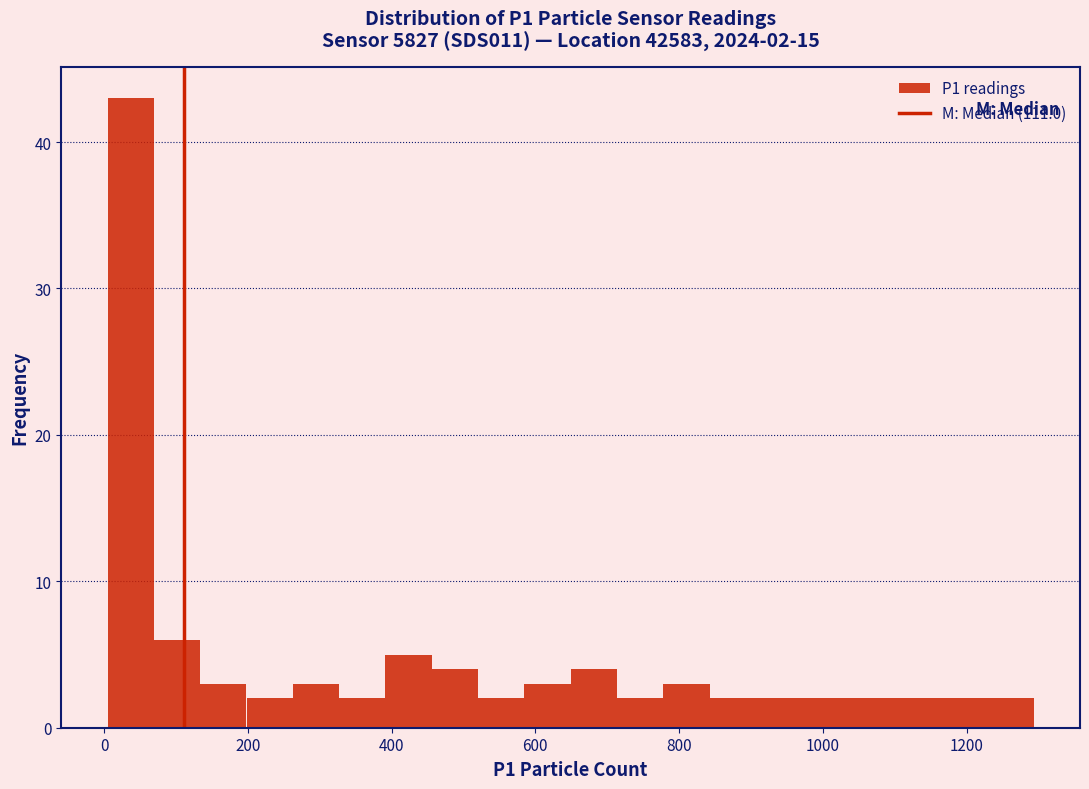

Read against the x-axis, roughly where is the centre of the tallest bar?

40